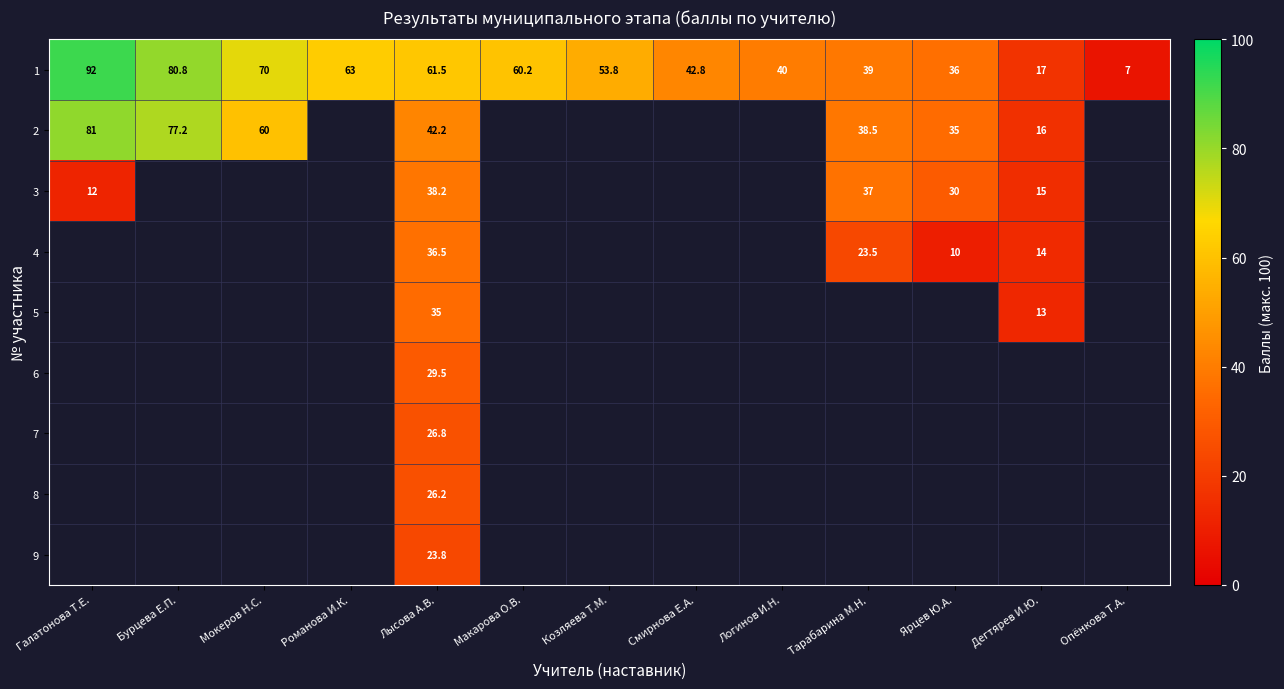

How many values in the 1 series are below 53?

6